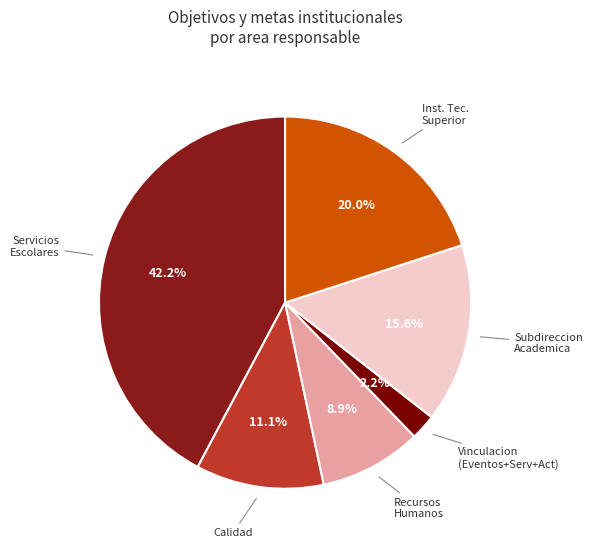

Which has a higher value, Inst. Tec. Superior or Vinculacion (Eventos+Serv+Act)?

Inst. Tec. Superior